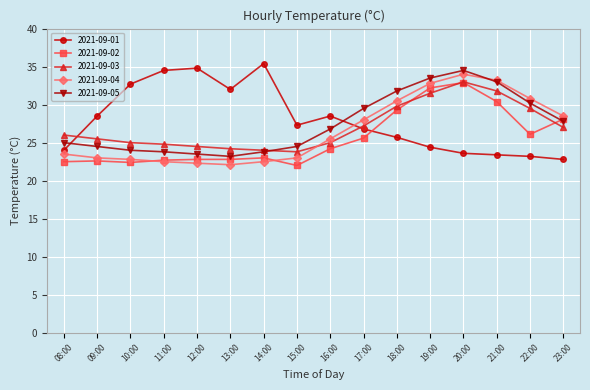

What is the sum of all 2021-09-01 values?

447.6